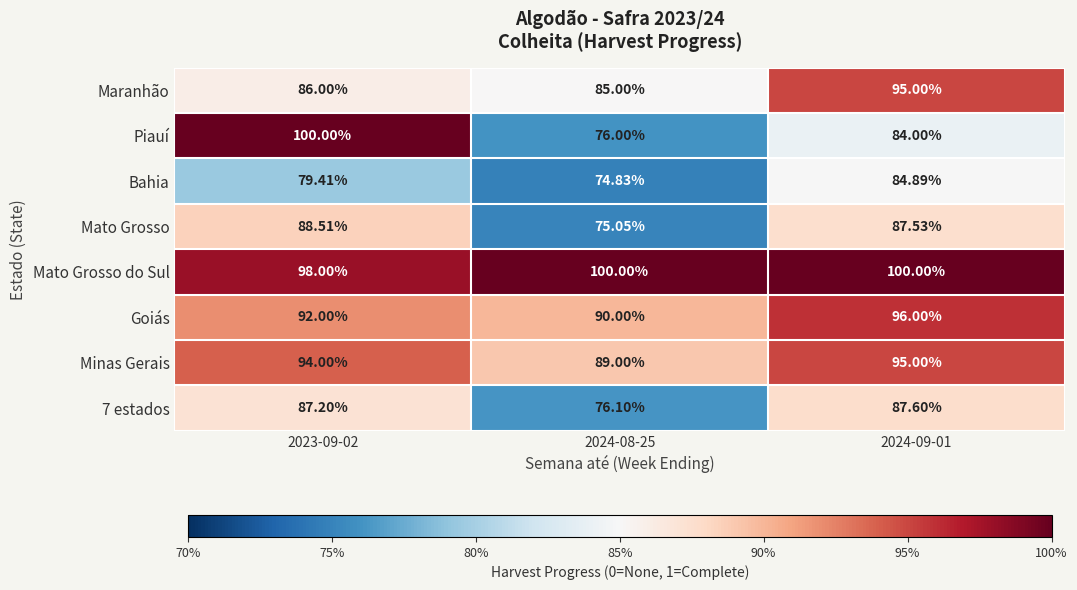

Which series has the largest total across all categories?

Mato Grosso do Sul